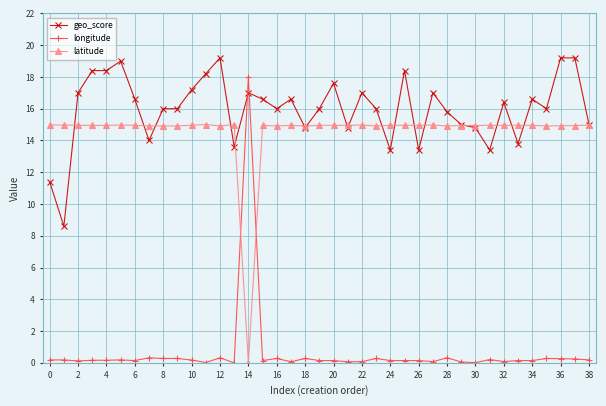

What is the highest value of the latitude series?

15.0